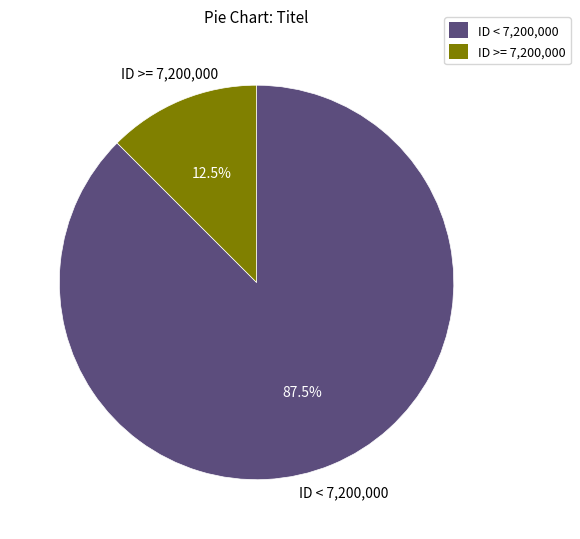

Is there a majority slice in this chart?

Yes